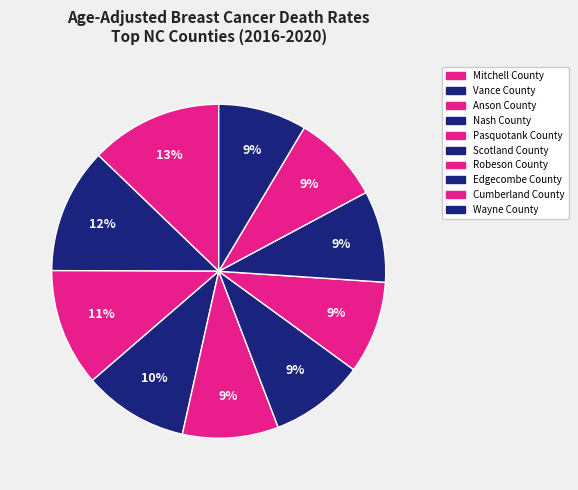

How many segments does this pie chart have?

10